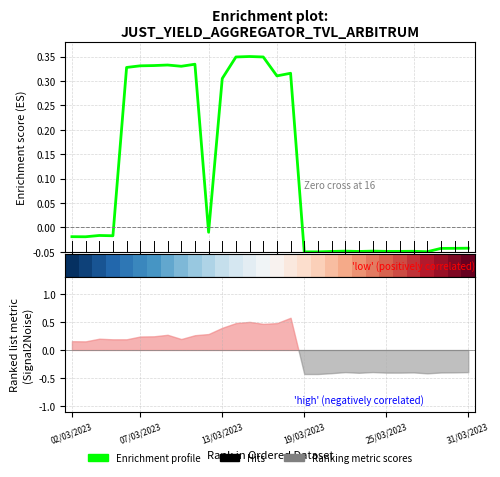

True or false: the data shows -0.0 at 25.

True